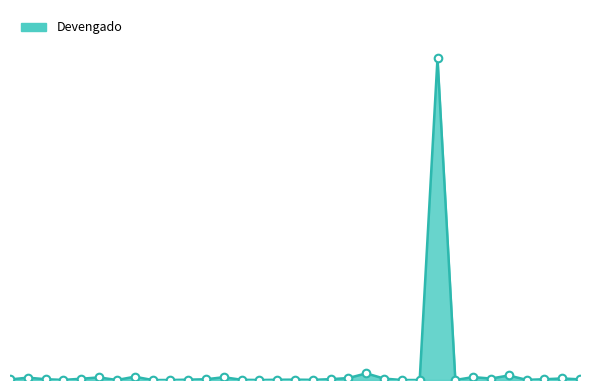

Is this an area chart (filled region under the line)?

Yes